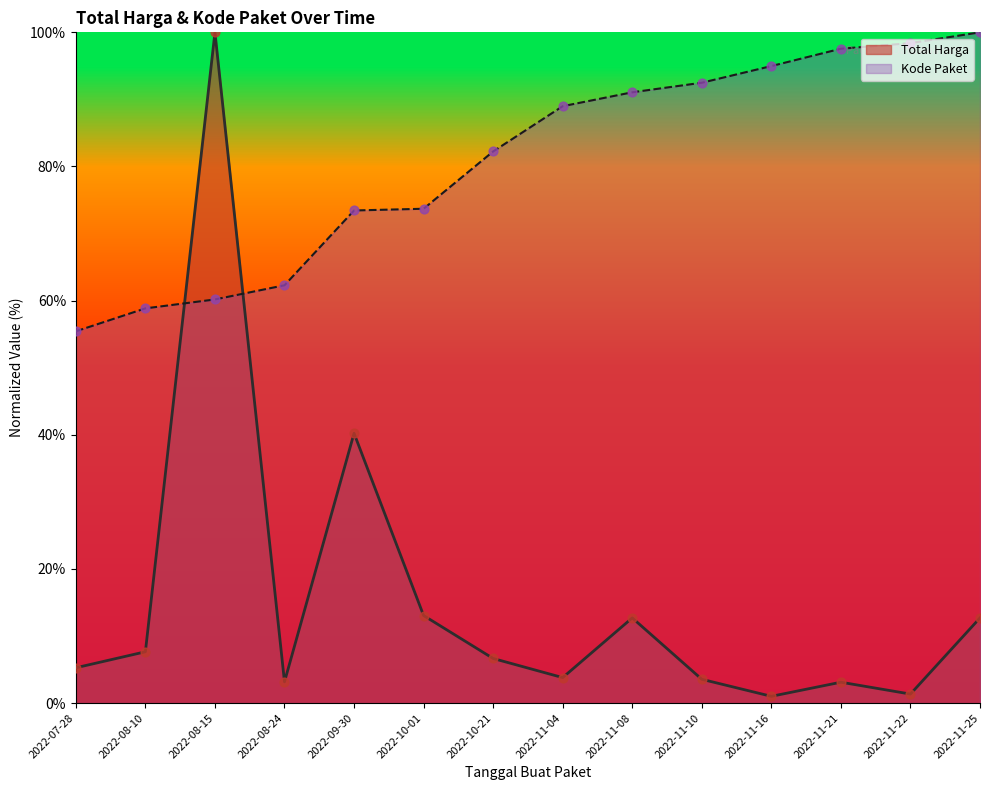

What are all the series names shown in the legend?

Total Harga, Kode Paket